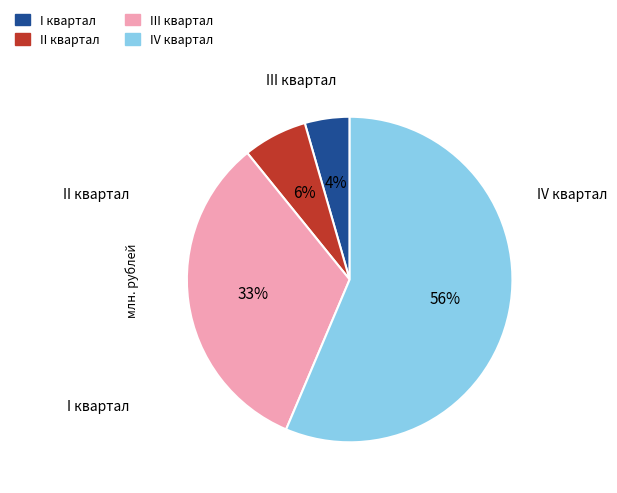

To the nearest percent, what is the average slice percentage?

25%